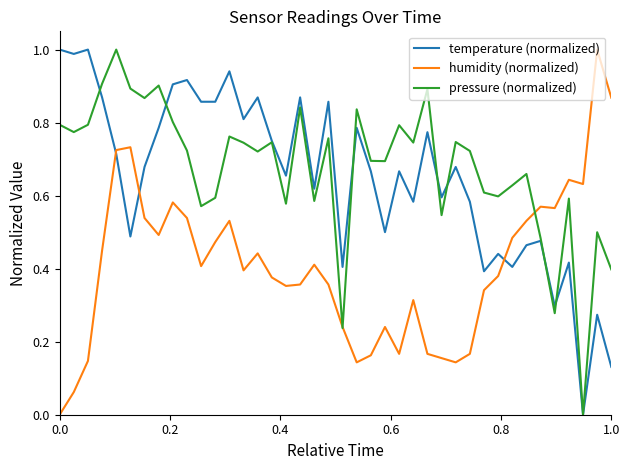

Which series has the largest total across all categories?

pressure (normalized)